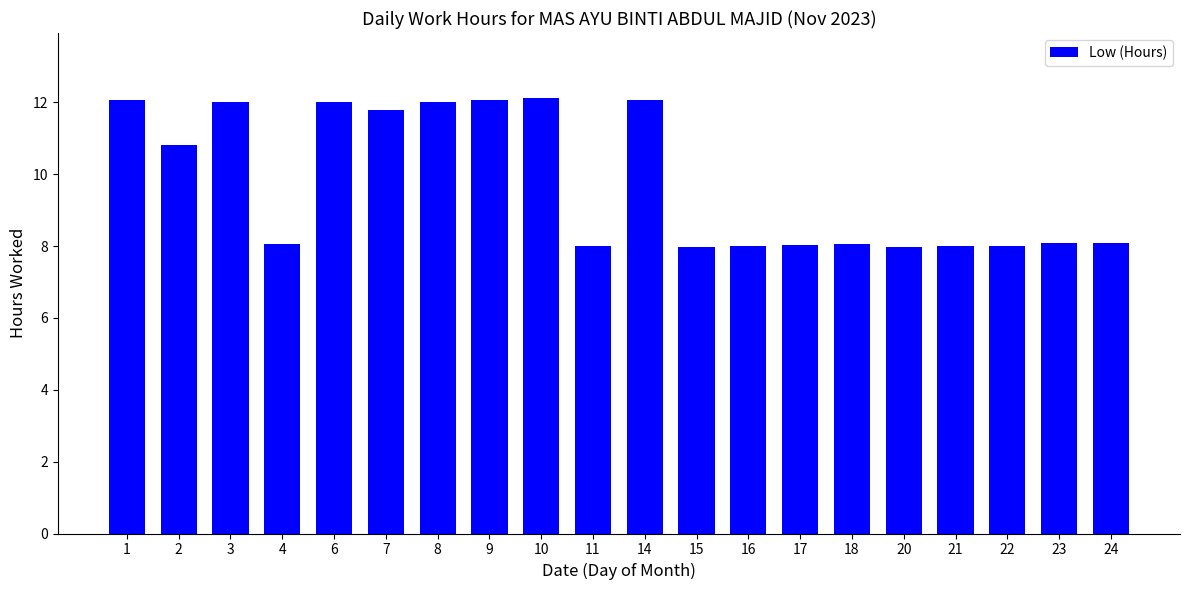

Is it true that the value at 11 is 8.0?

True